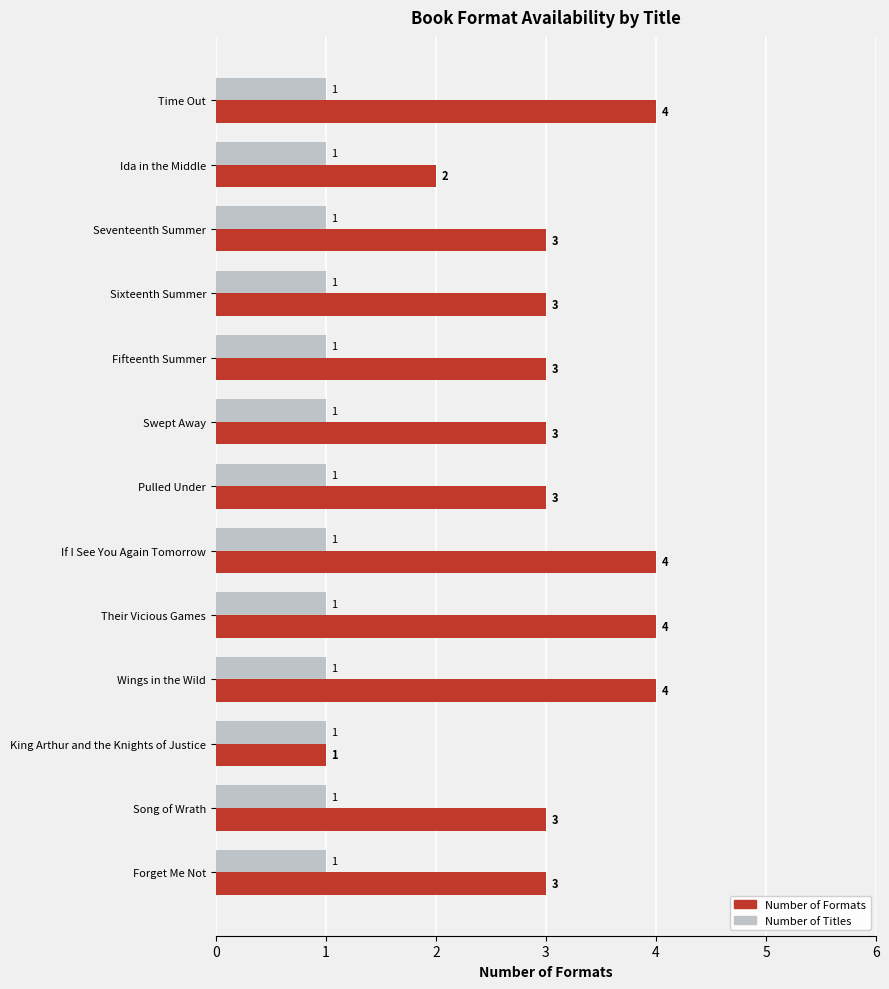

How many Number of Formats values are between 3 and 4?

11